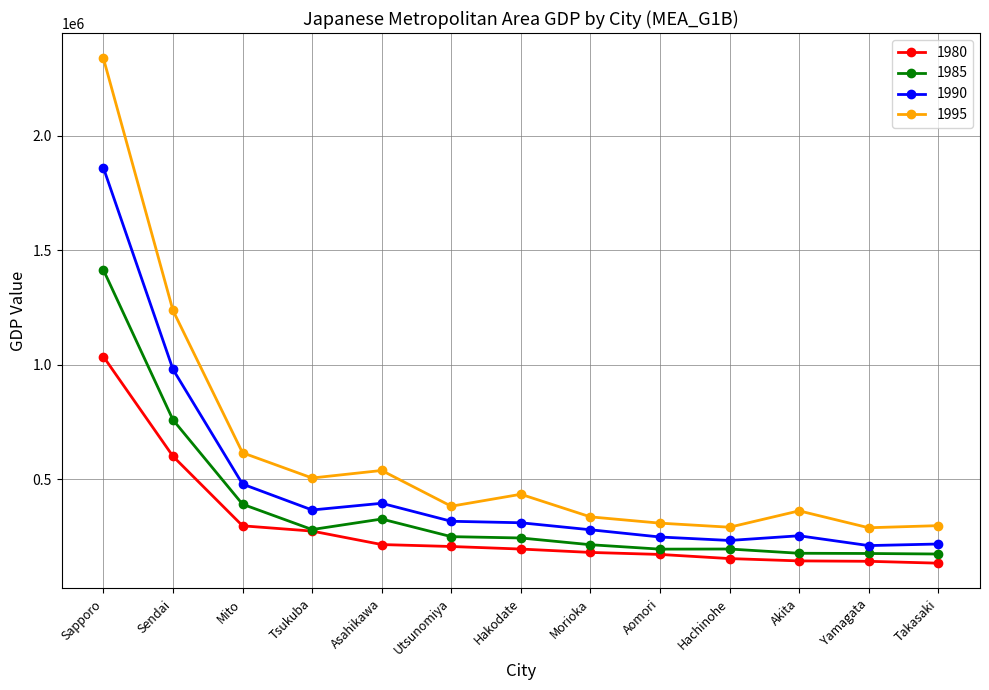

How many distinct data groups are displayed?

4